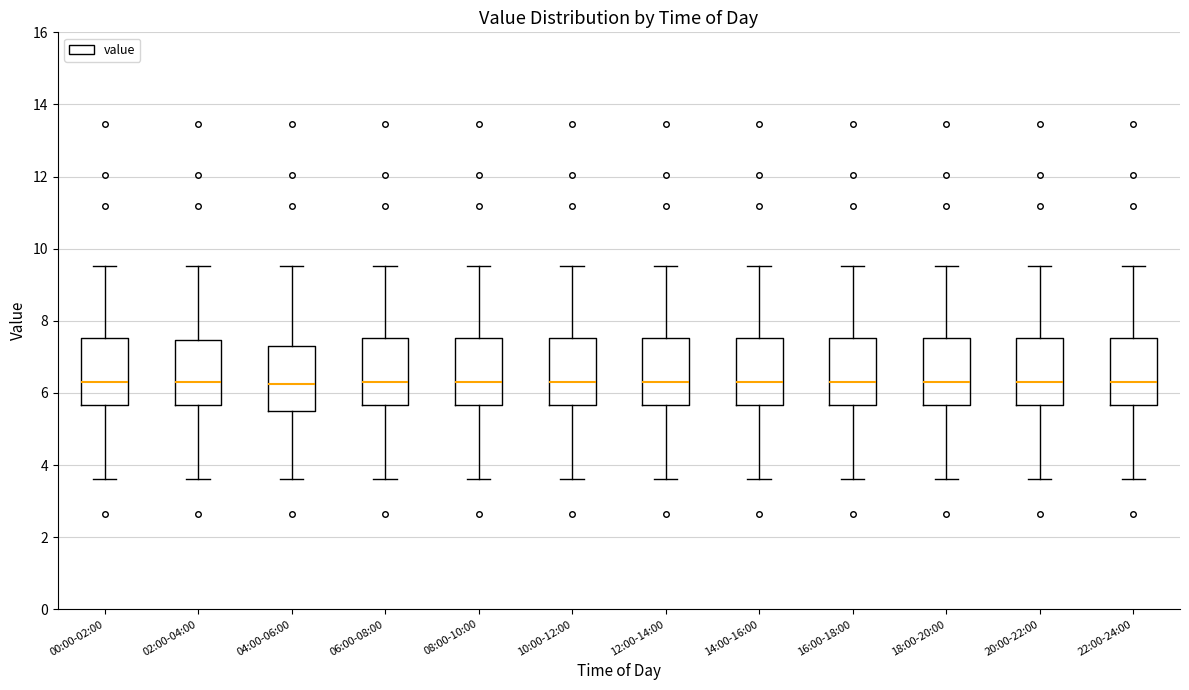

Reading left to right, transcribe this box plot: for each box, give where its median line is, the range the box spans, and where its two whiskers end, as read against the y-axis. The values are not printed on the chart, so give them approximately, as read against the axis.

00:00-02:00: median 6.4, box 5.6 to 7.6, whiskers 3.6 to 9.6
02:00-04:00: median 6.4, box 5.6 to 7.4, whiskers 3.6 to 9.6
04:00-06:00: median 6.2, box 5.4 to 7.4, whiskers 3.6 to 9.6
06:00-08:00: median 6.4, box 5.6 to 7.6, whiskers 3.6 to 9.6
08:00-10:00: median 6.4, box 5.6 to 7.6, whiskers 3.6 to 9.6
10:00-12:00: median 6.4, box 5.6 to 7.6, whiskers 3.6 to 9.6
12:00-14:00: median 6.4, box 5.6 to 7.6, whiskers 3.6 to 9.6
14:00-16:00: median 6.4, box 5.6 to 7.6, whiskers 3.6 to 9.6
16:00-18:00: median 6.4, box 5.6 to 7.6, whiskers 3.6 to 9.6
18:00-20:00: median 6.4, box 5.6 to 7.6, whiskers 3.6 to 9.6
20:00-22:00: median 6.4, box 5.6 to 7.6, whiskers 3.6 to 9.6
22:00-24:00: median 6.4, box 5.6 to 7.6, whiskers 3.6 to 9.6